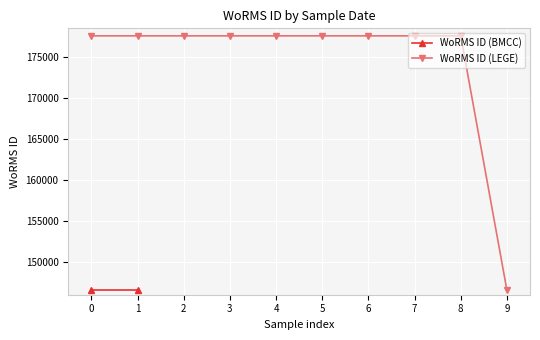

What is the value of the WoRMS ID (LEGE) point at the 4th from the left?

177583